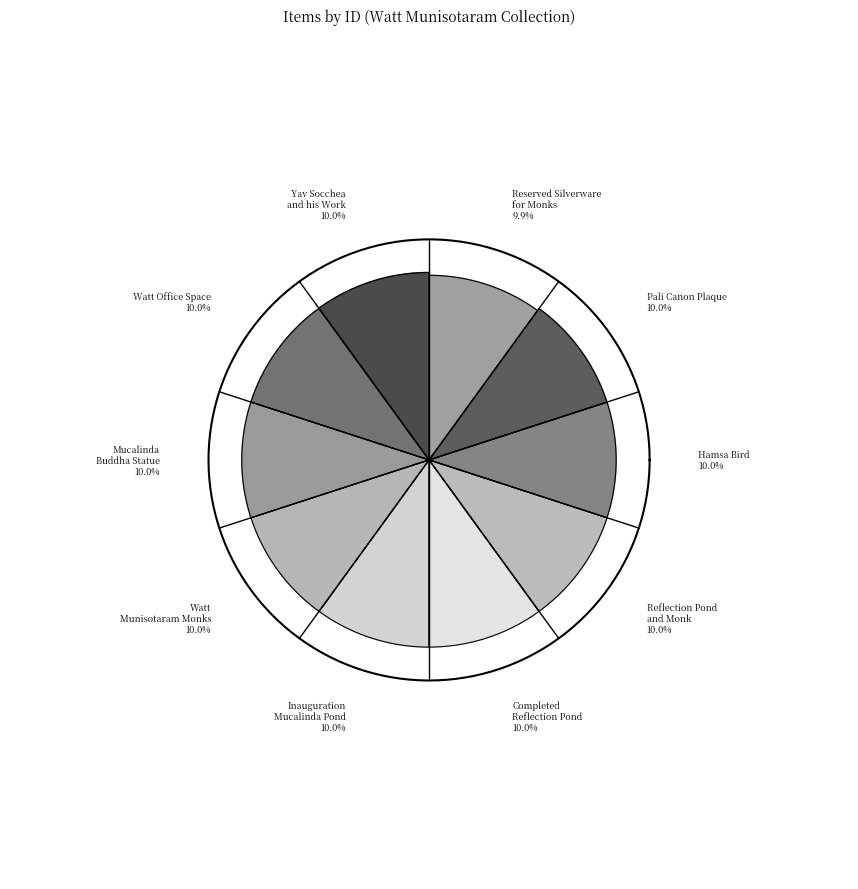

Count the number of slices in the pie.

10